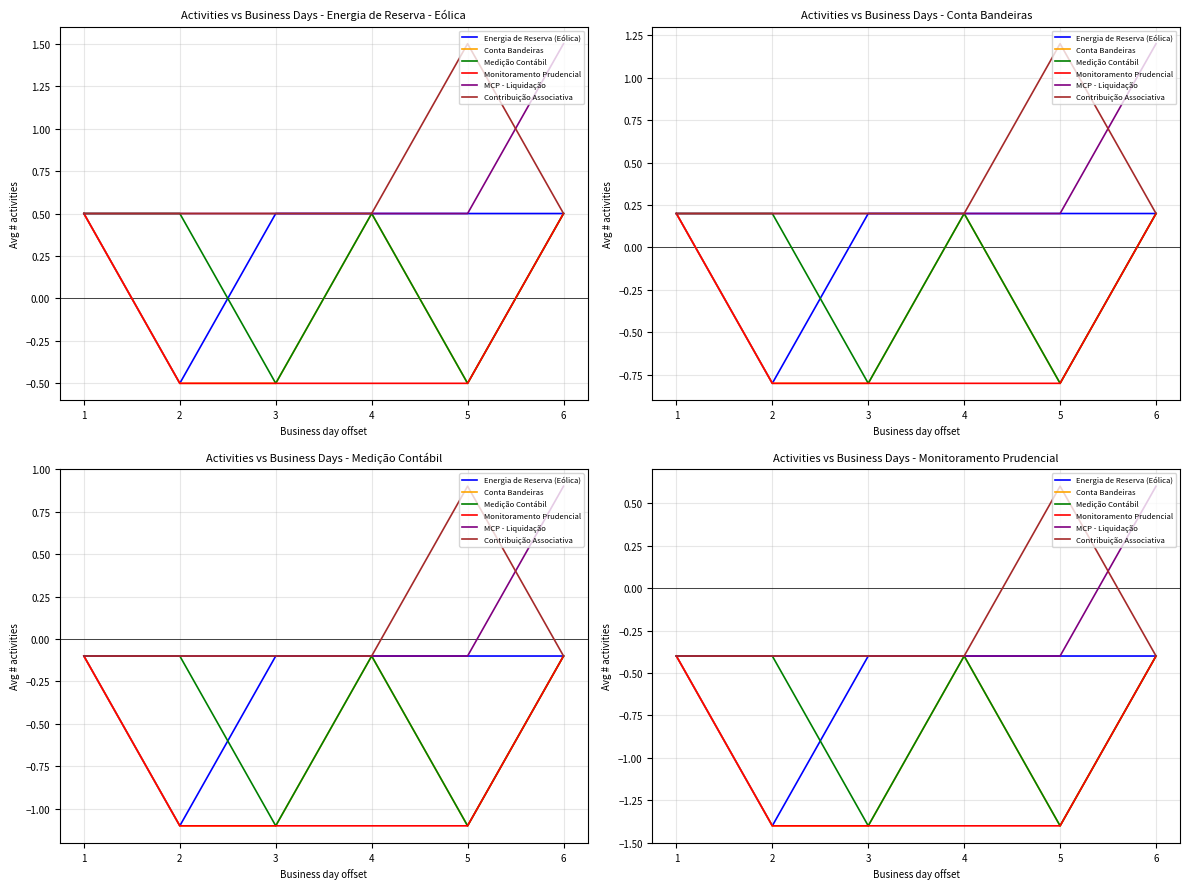

Count the number of data series in this chart.

6